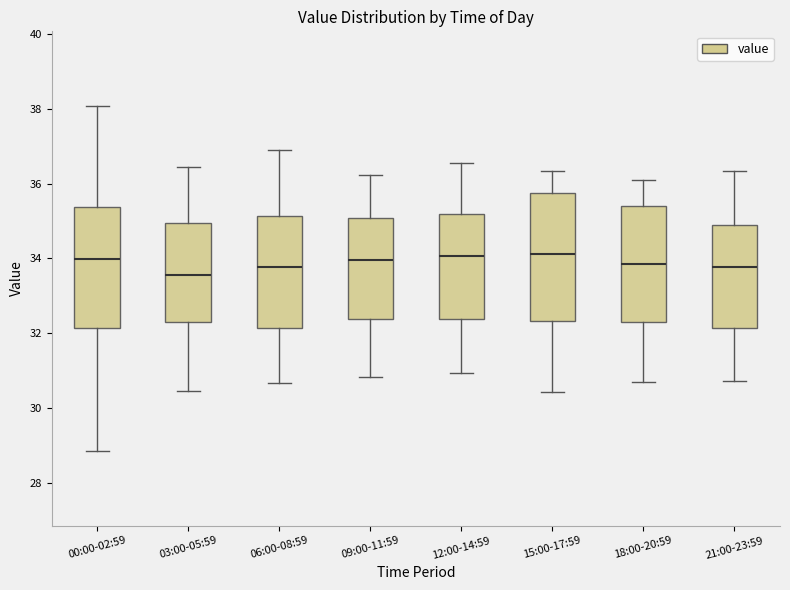

Reading left to right, read every box against the y-axis: the position of its median line, the range the box covers, and the ends of its whiskers. The values are not printed on the chart, so give them approximately, as read against the axis.

00:00-02:59: median 34.0, box 32.2 to 35.4, whiskers 28.8 to 38.0
03:00-05:59: median 33.6, box 32.2 to 35.0, whiskers 30.4 to 36.4
06:00-08:59: median 33.8, box 32.2 to 35.2, whiskers 30.6 to 36.8
09:00-11:59: median 34.0, box 32.4 to 35.0, whiskers 30.8 to 36.2
12:00-14:59: median 34.0, box 32.4 to 35.2, whiskers 31.0 to 36.6
15:00-17:59: median 34.2, box 32.4 to 35.8, whiskers 30.4 to 36.4
18:00-20:59: median 33.8, box 32.2 to 35.4, whiskers 30.8 to 36.2
21:00-23:59: median 33.8, box 32.2 to 34.8, whiskers 30.8 to 36.4